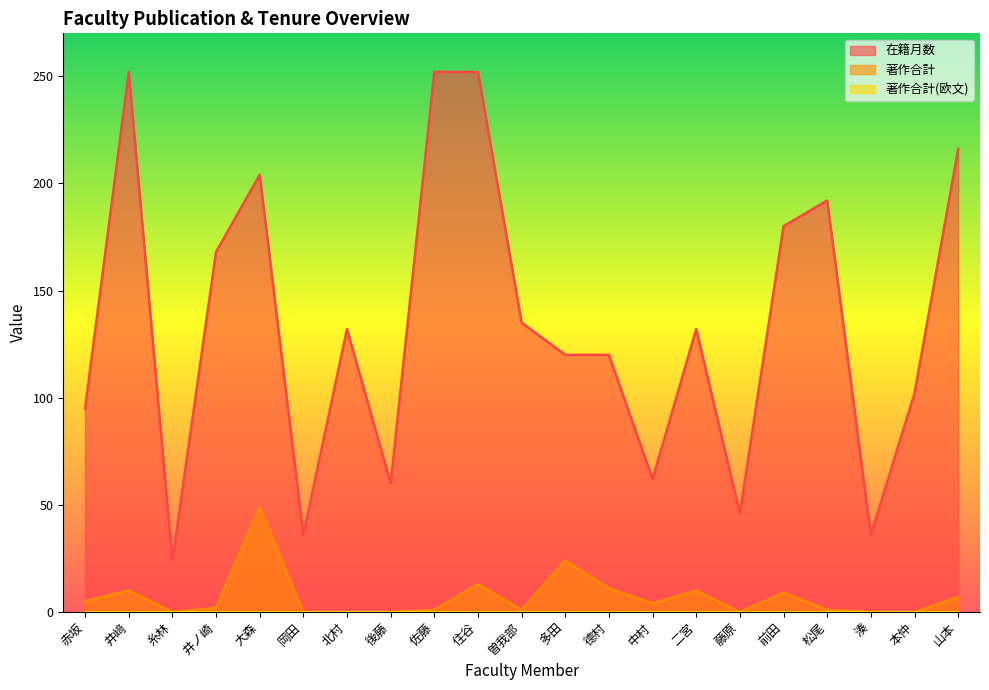

The value of 在籍月数 at 赤坂 is 95. True or false?

True